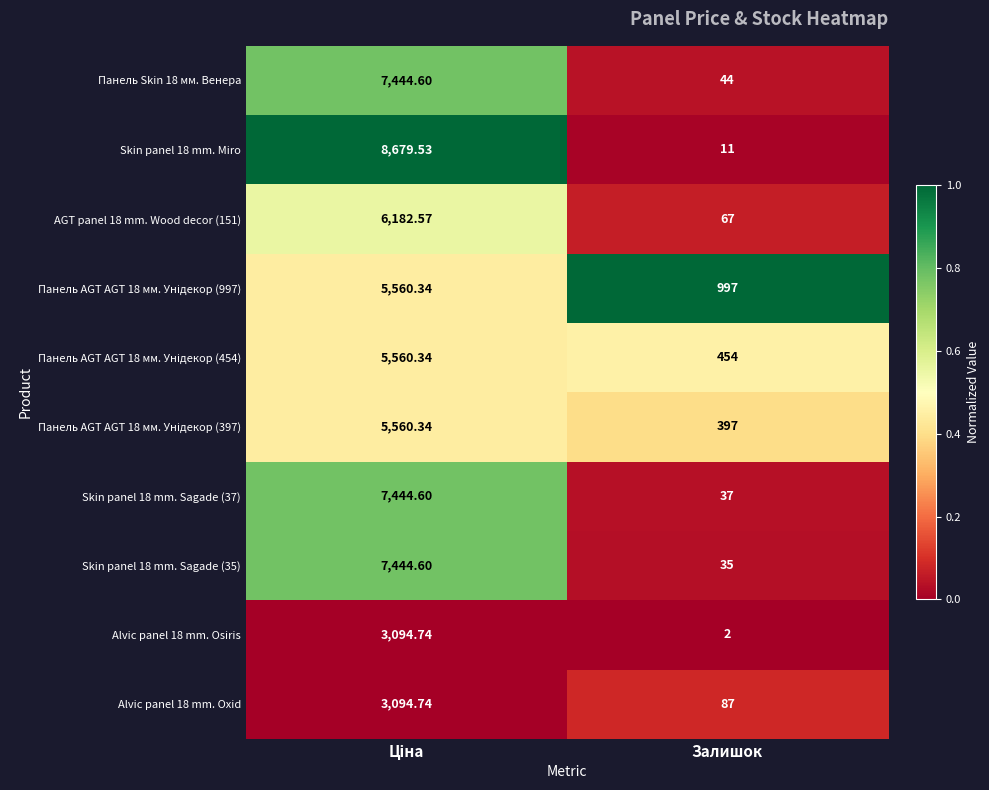

At which label does Панель Skin 18 мм. Венера reach its minimum?

Залишок